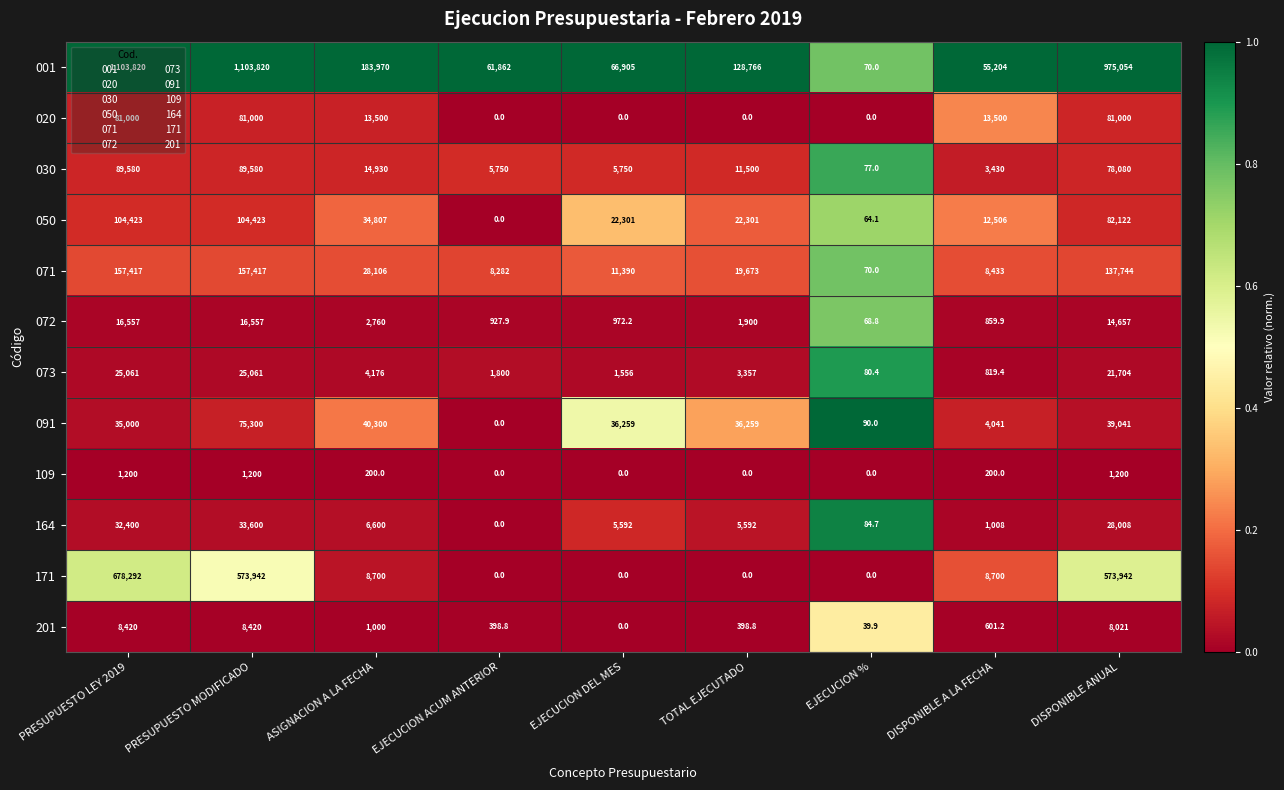

Rank the series by their maximum value, from lowest to highest.

109, 201, 072, 073, 164, 091, 020, 030, 050, 071, 171, 001